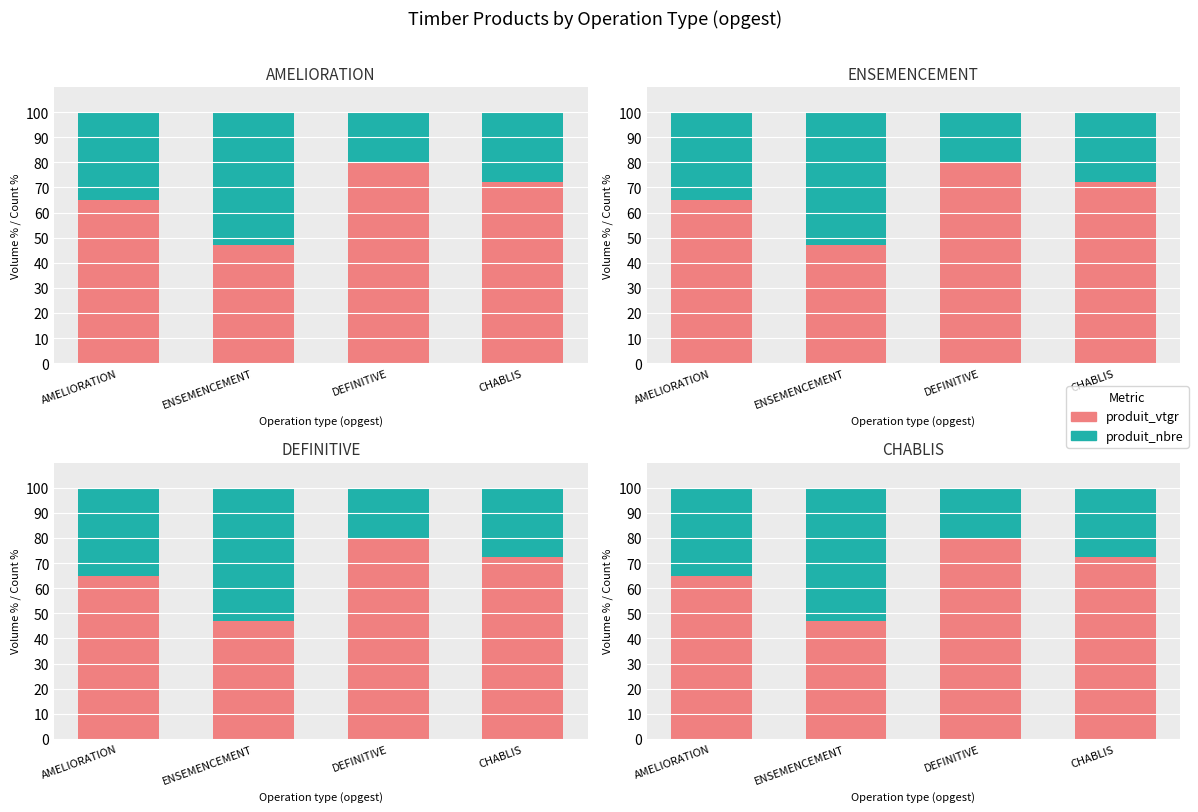

What is the sum of all produit_nbre values?

135.6